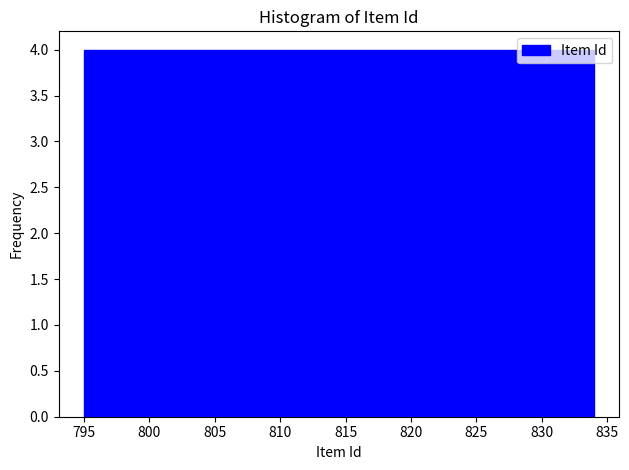

Reading left to right, transcribe this chart: for each bar, give the range it covers on the x-axis and its height. Neither the bar edges nor the heights are printed on the chart, so give them approximately, as read against the axes.

795.0 to 798.9: 4
798.9 to 802.8: 4
802.8 to 806.7: 4
806.7 to 810.6: 4
810.6 to 814.5: 4
814.5 to 818.4: 4
818.4 to 822.3: 4
822.3 to 826.2: 4
826.2 to 830.1: 4
830.1 to 834.0: 4